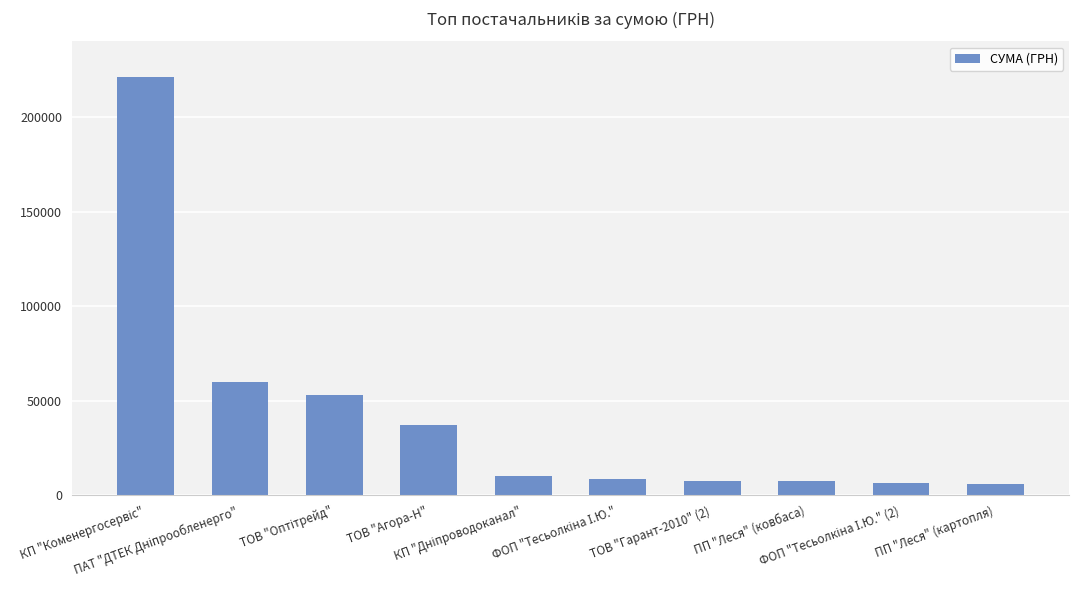

What is the smallest value displayed?

5954.4